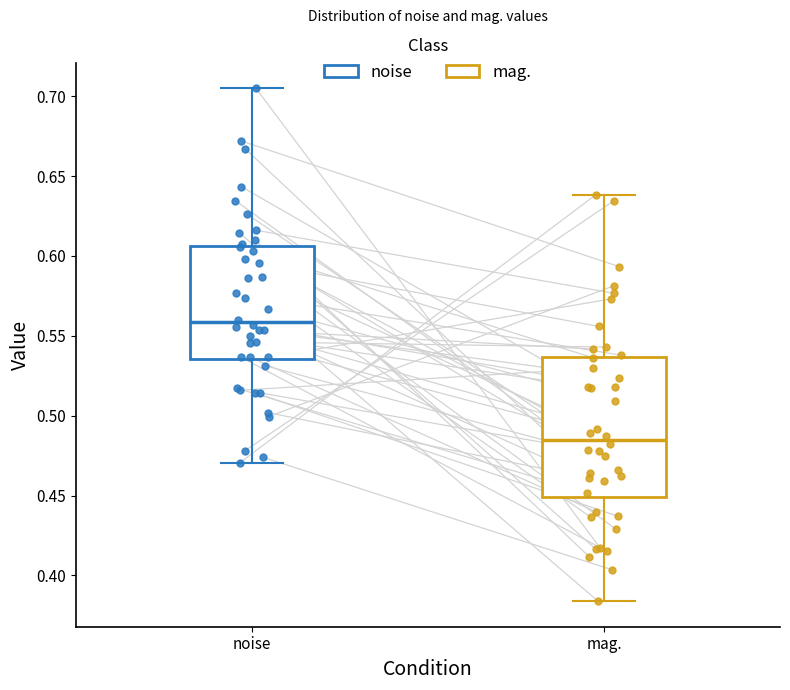

Reading left to right, read every box against the y-axis: the position of its median line, the range the box covers, and the ends of its whiskers. The values are not printed on the chart, so give them approximately, as read against the axis.

noise: median 0.560, box 0.535 to 0.605, whiskers 0.470 to 0.705
mag.: median 0.485, box 0.450 to 0.535, whiskers 0.385 to 0.640